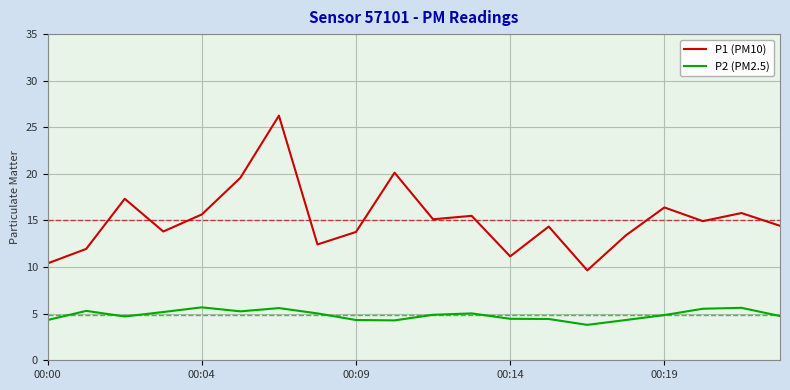

What is the sum of all P1 (PM10) values?

302.1